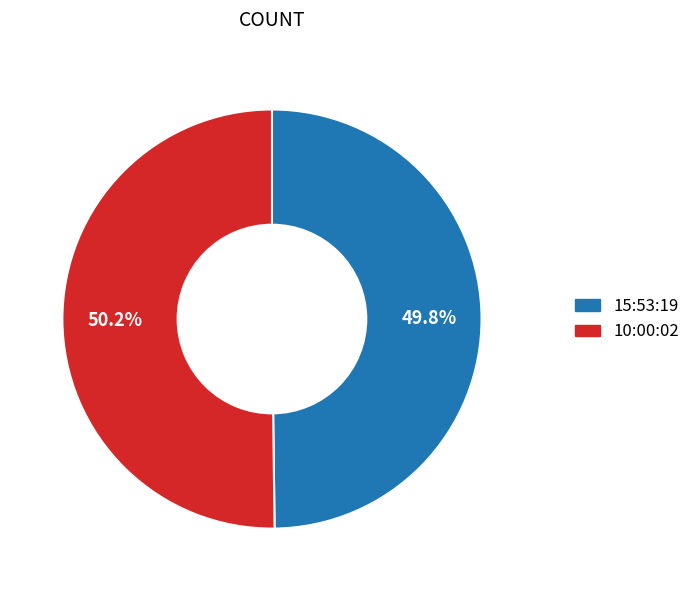

True or false: 10:00:02 accounts for 50% of the total.

True